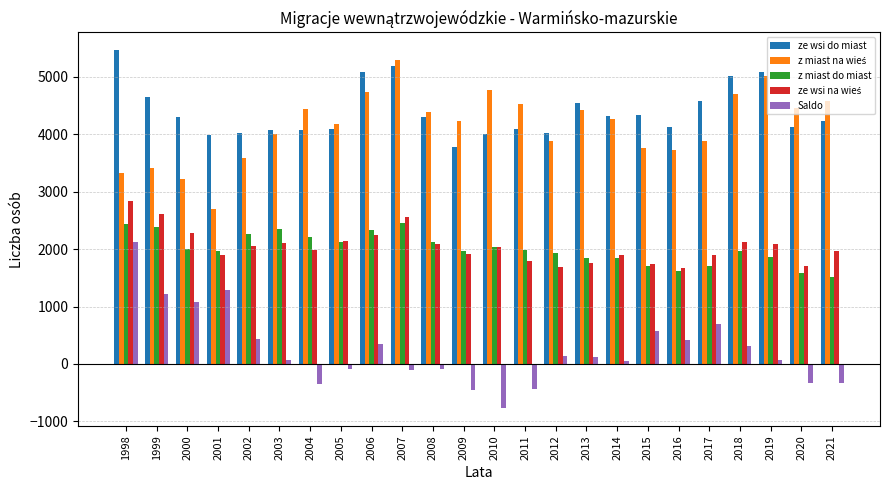

What is the spread (max minus min) of values at 2013?

4425